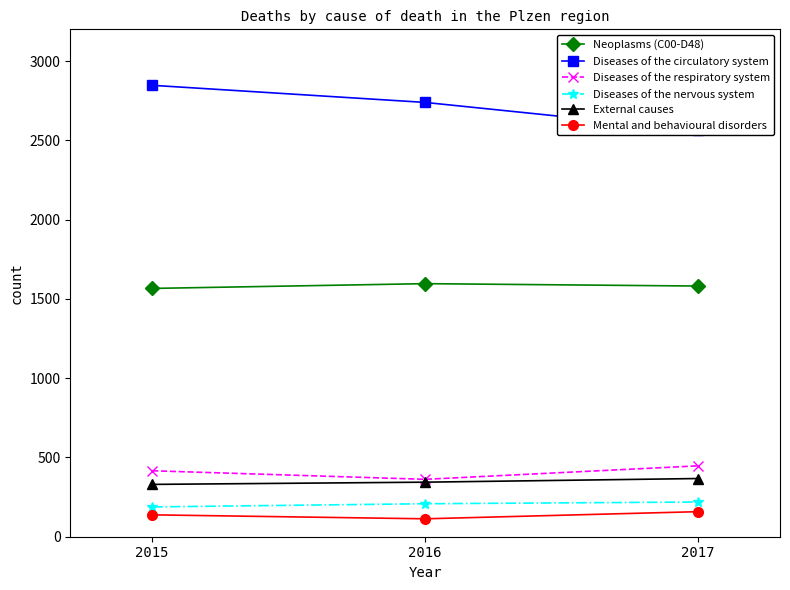

Which series has the largest total across all categories?

Diseases of the circulatory system